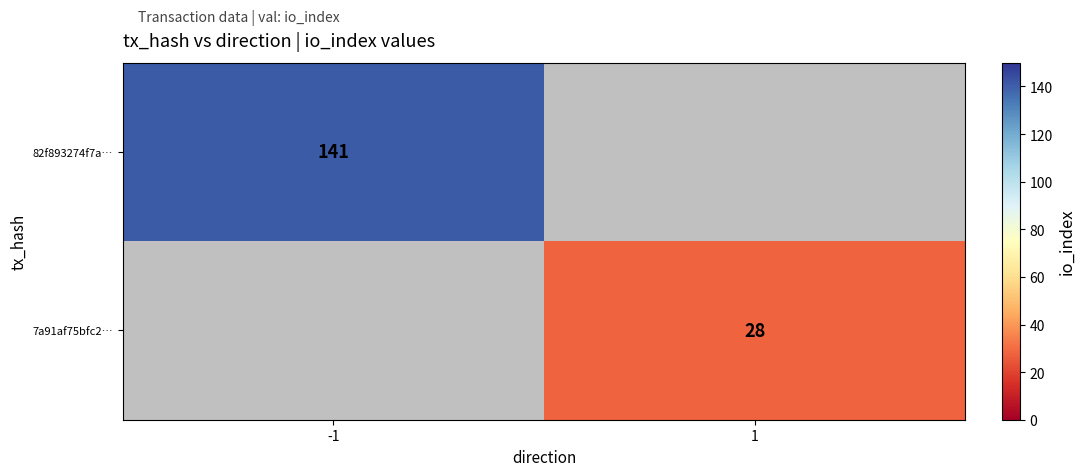

Count the number of data series in this chart.

2